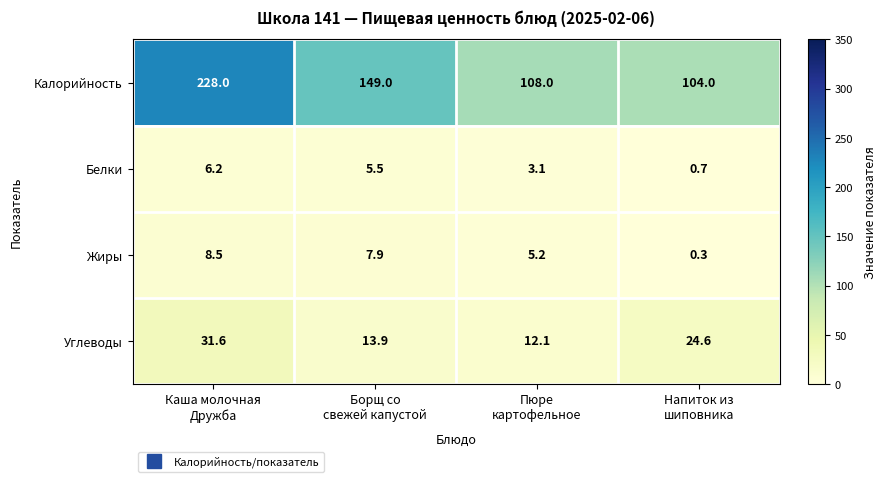

Which series has the largest total across all categories?

Калорийность